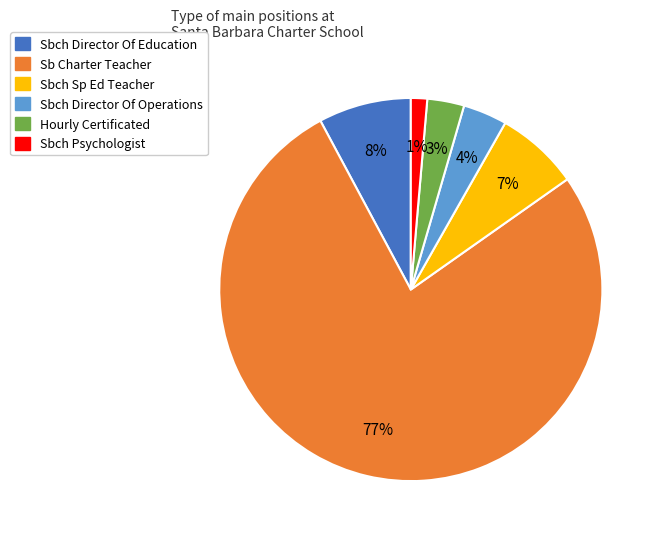

How many slices are in this pie chart?

6